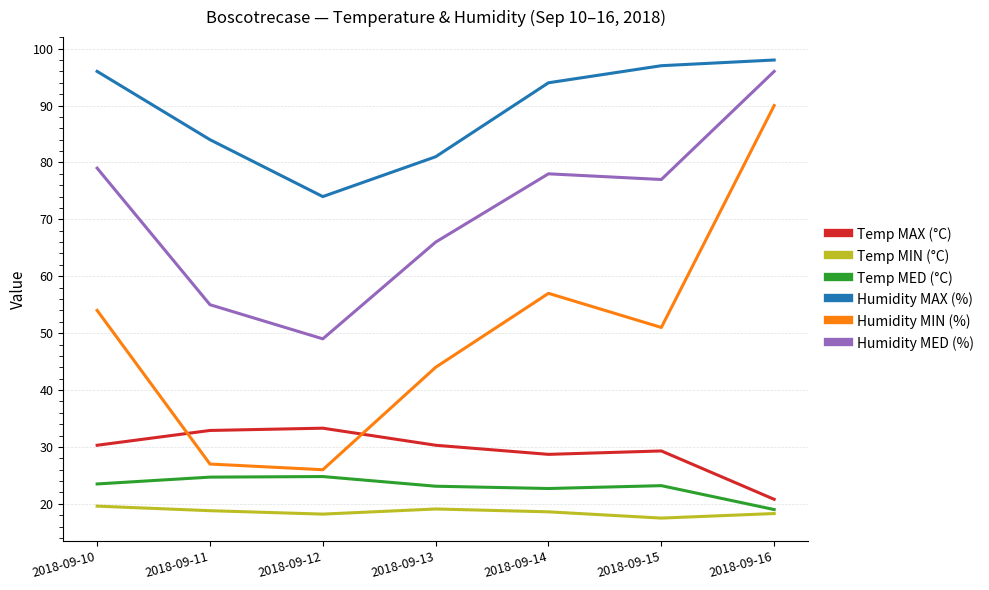

Rank the series by their maximum value, from highest to lowest.

Humidity MAX (%), Humidity MED (%), Humidity MIN (%), Temp MAX (°C), Temp MED (°C), Temp MIN (°C)